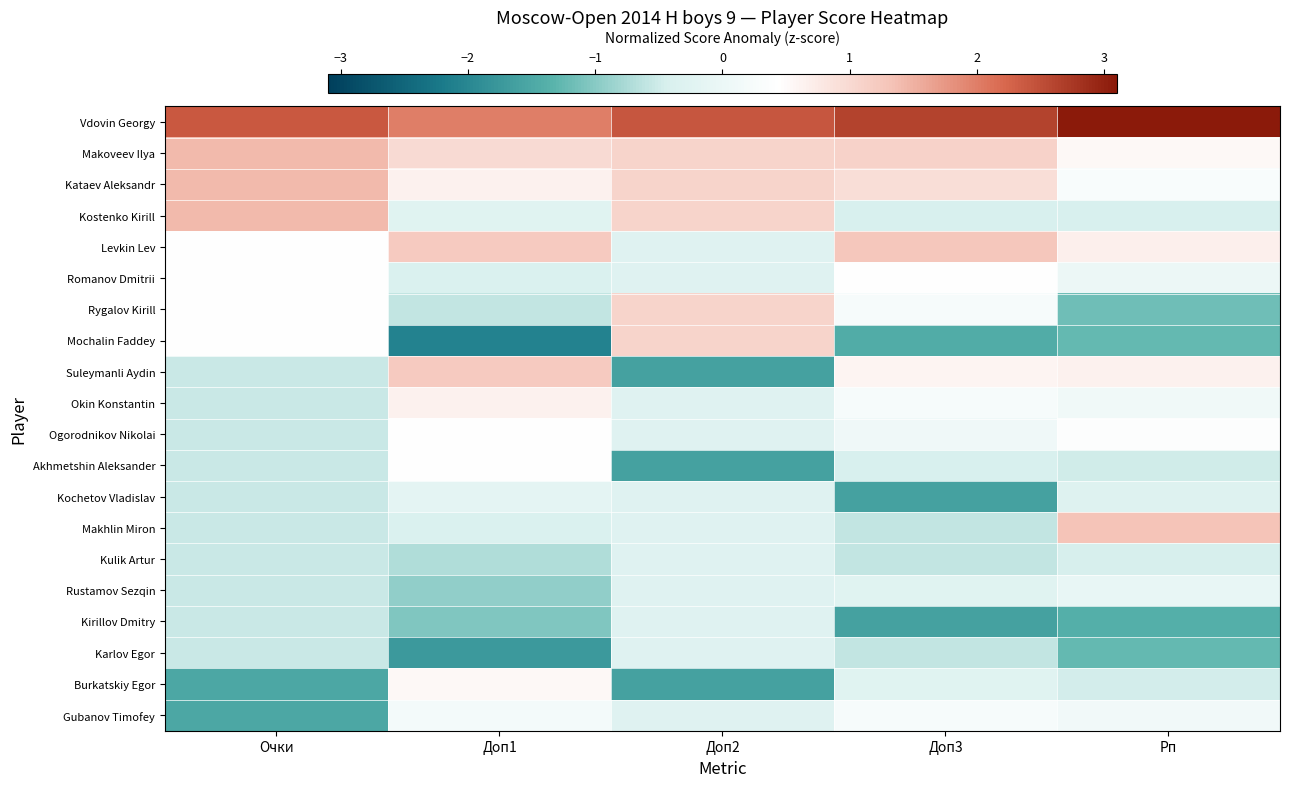

At which category does the chart reach its minimum across all series?

Доп1